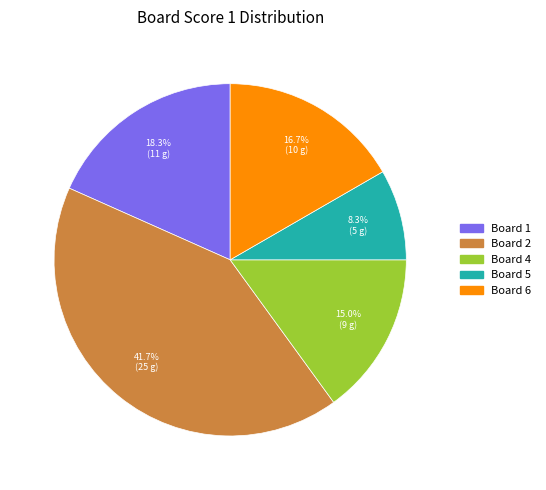

Does any single category account for the majority?

No